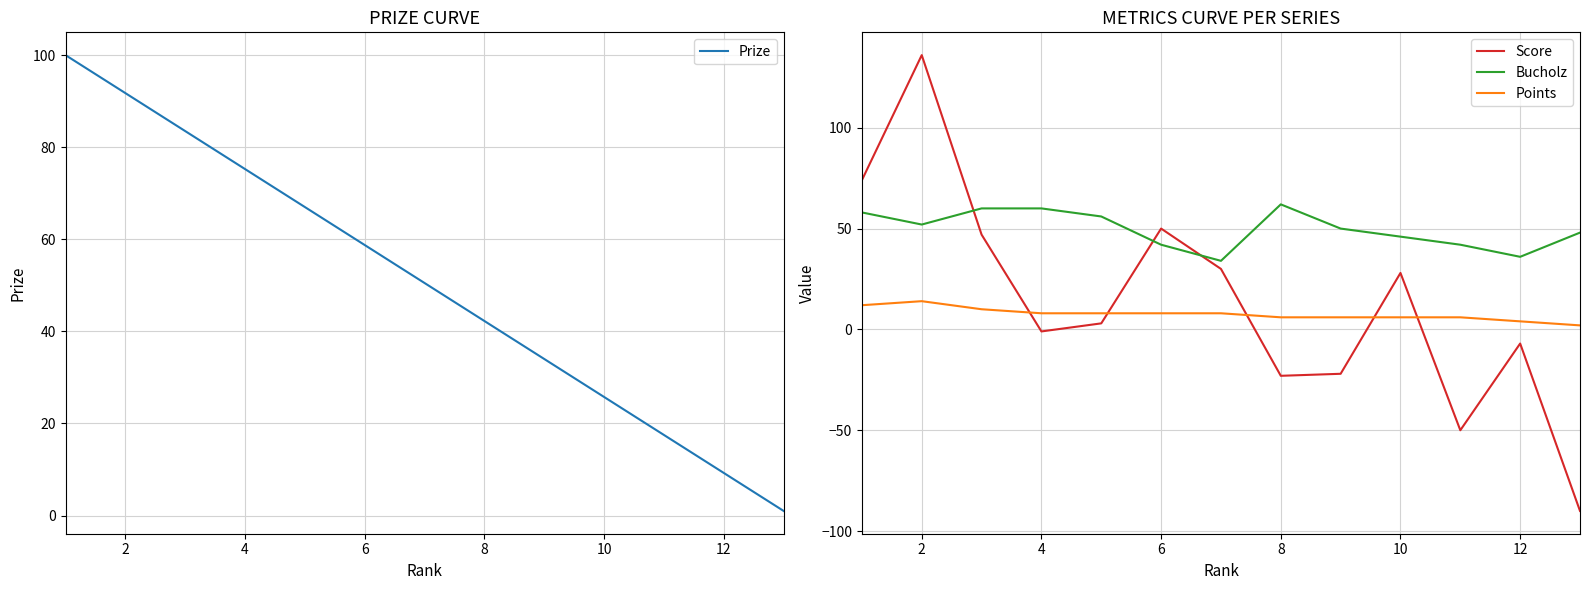

True or false: Points and Bucholz intersect in this chart.

False